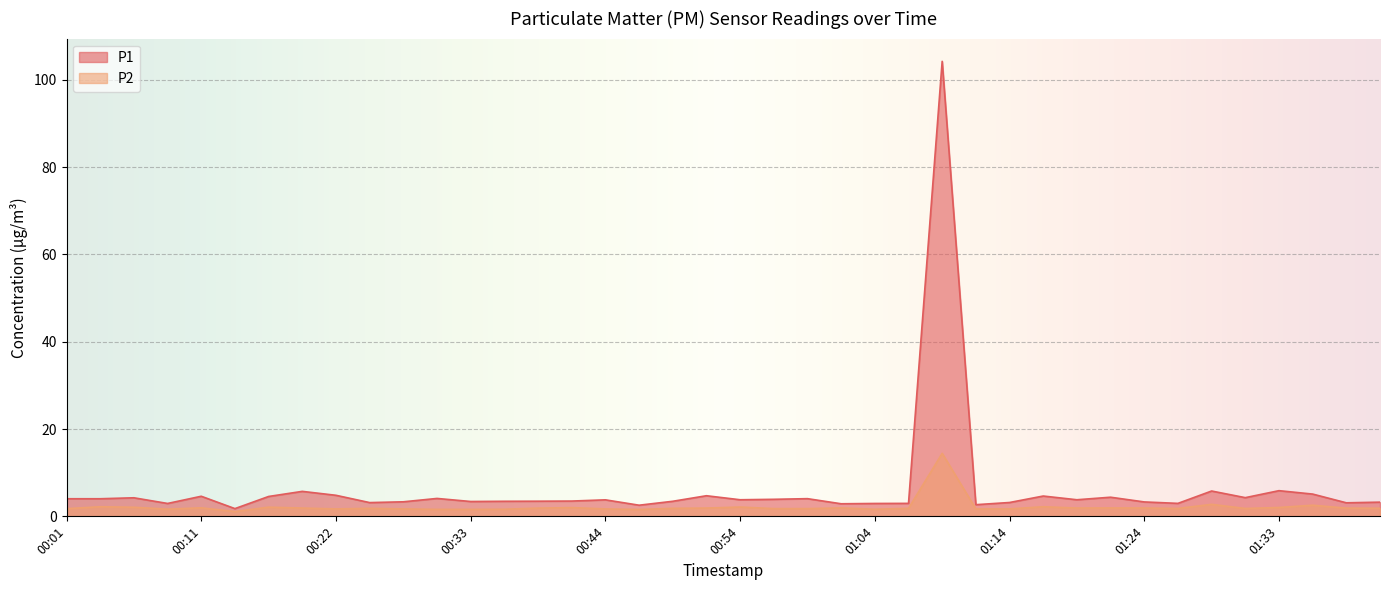

How many data points in P1 are above 3?

32